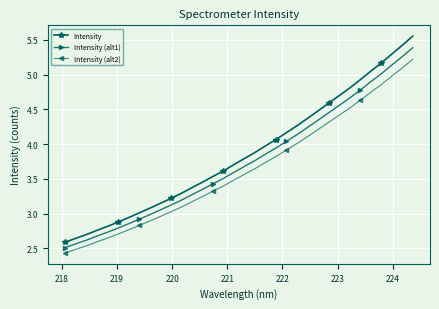

What is the sum of all Intensity (alt2) values?

123.3